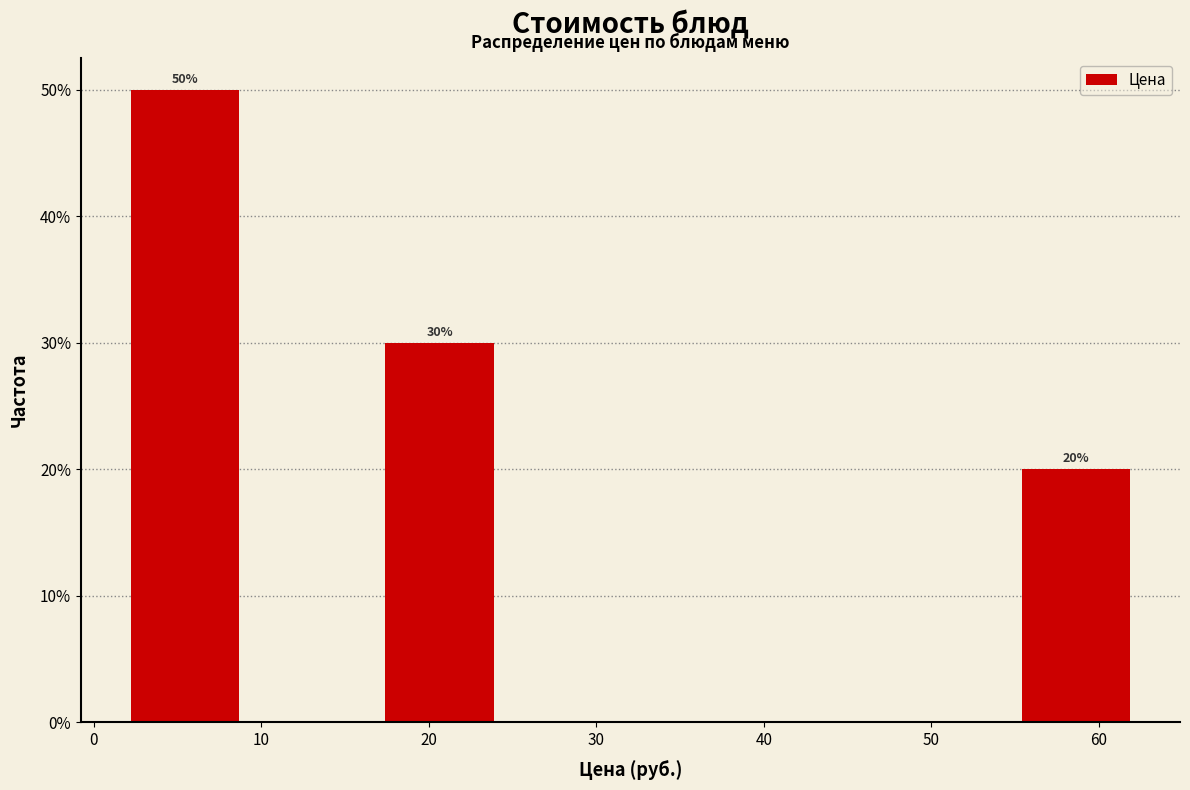

Which range on the x-axis has the tallest bar?

2 to 10